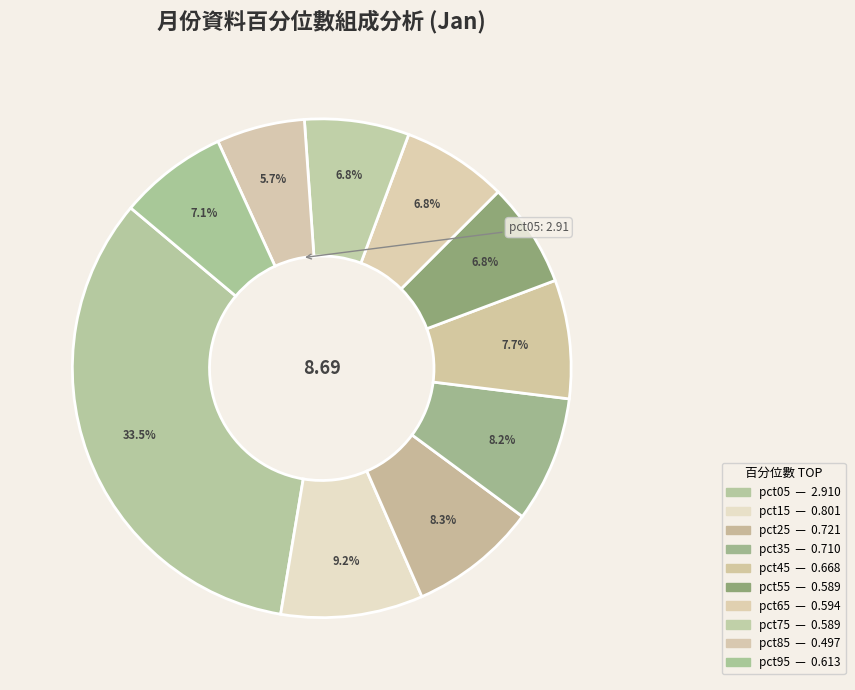

Is it true that pct15 is 9% of the pie?

True